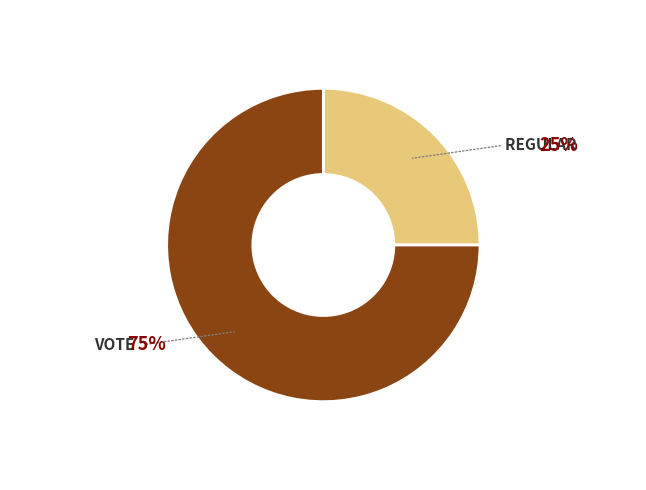

To the nearest percent, what is the difference between the largest and smallest slice percentages?

50%